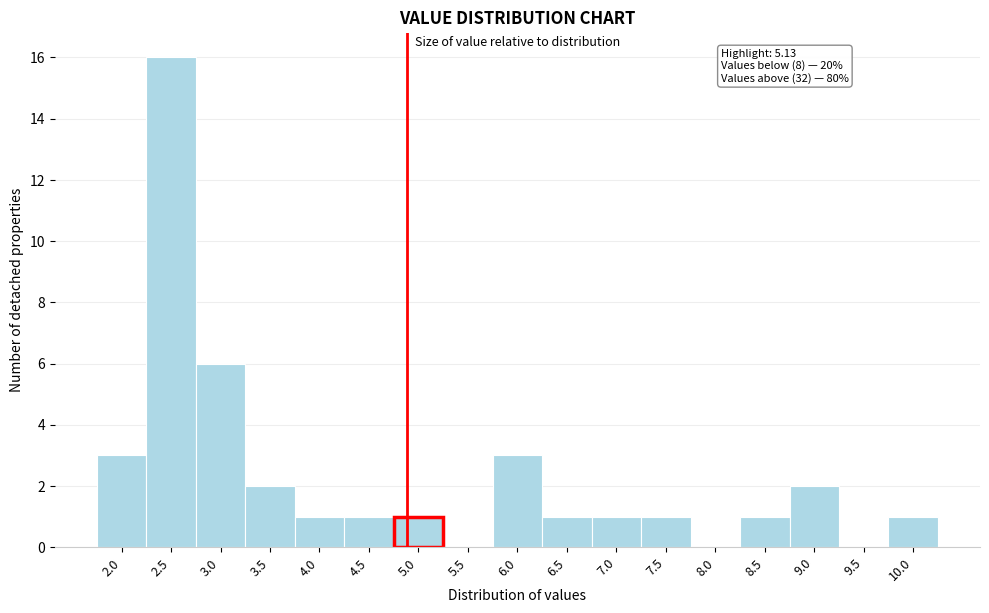

Reading left to right, what are all the values shown in this chart?

2.0=3	2.5=16	3.0=6	3.5=2	4.0=1	4.5=1	5.0=1	5.5=0	6.0=3	6.5=1	7.0=1	7.5=1	8.0=0	8.5=1	9.0=2	9.5=0	10.0=1